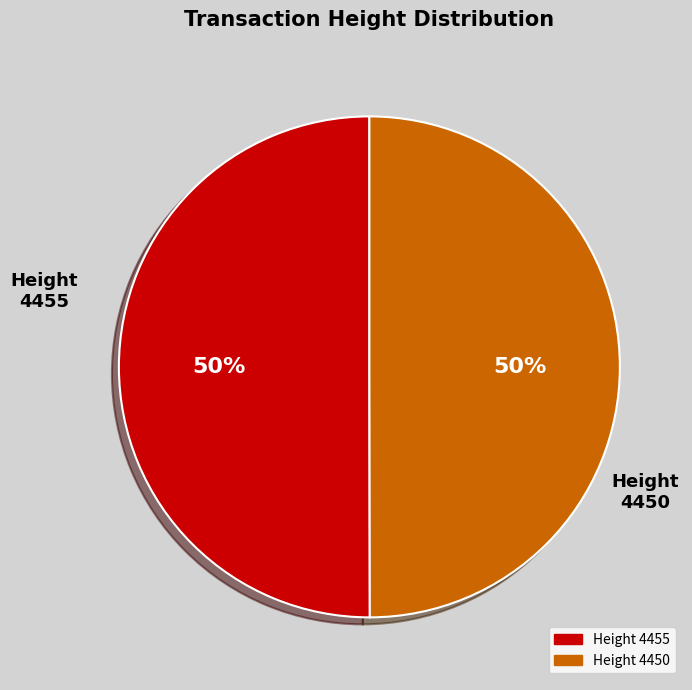

To the nearest percent, what is the average slice percentage?

50%